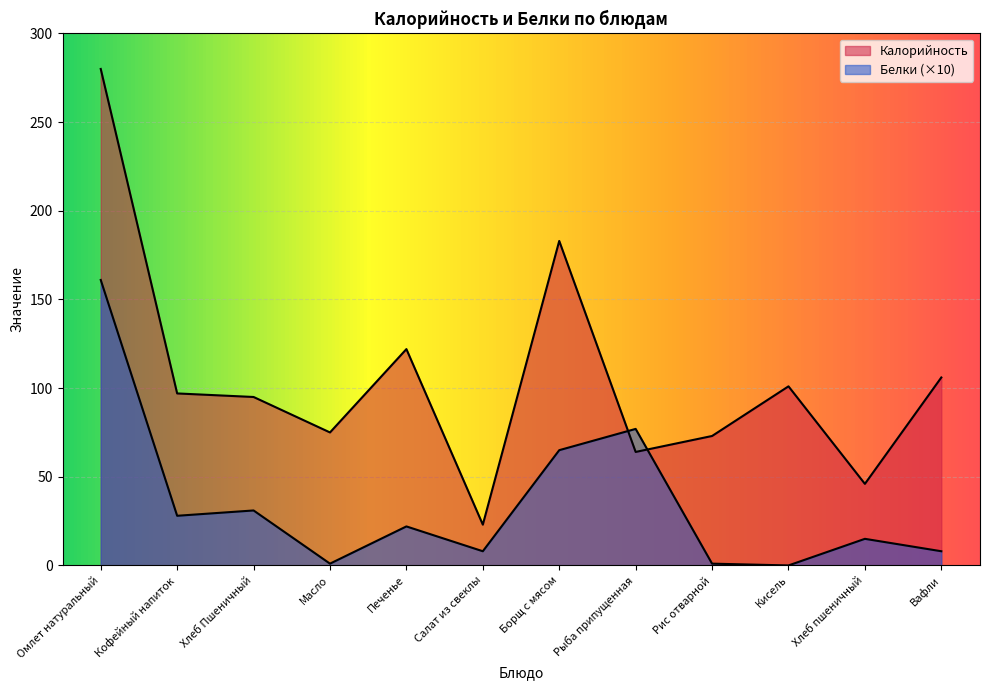

What are all the series names shown in the legend?

Калорийность, Белки